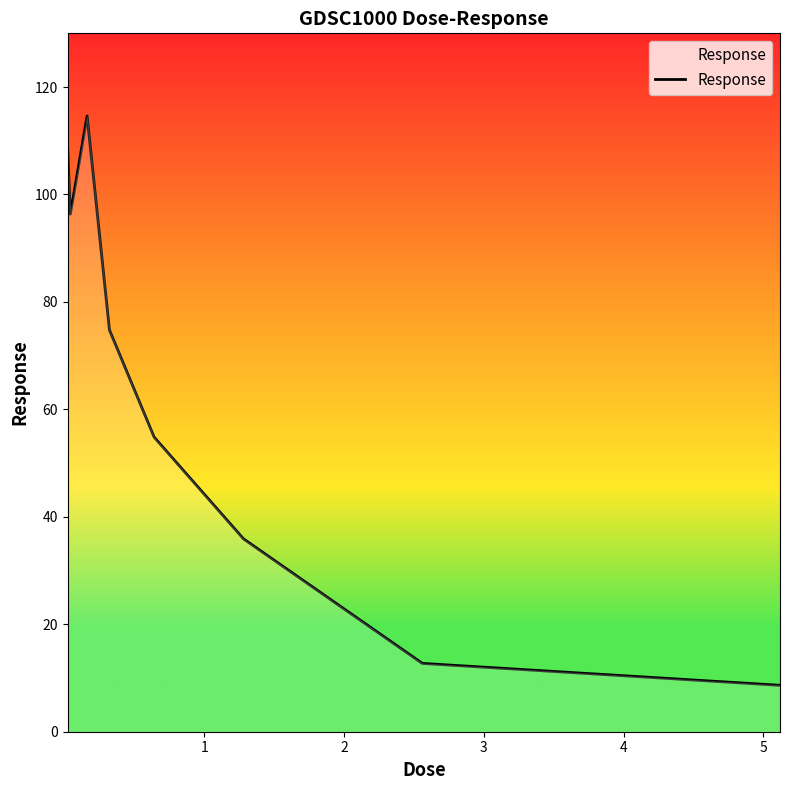

What is the smallest value displayed?

8.6